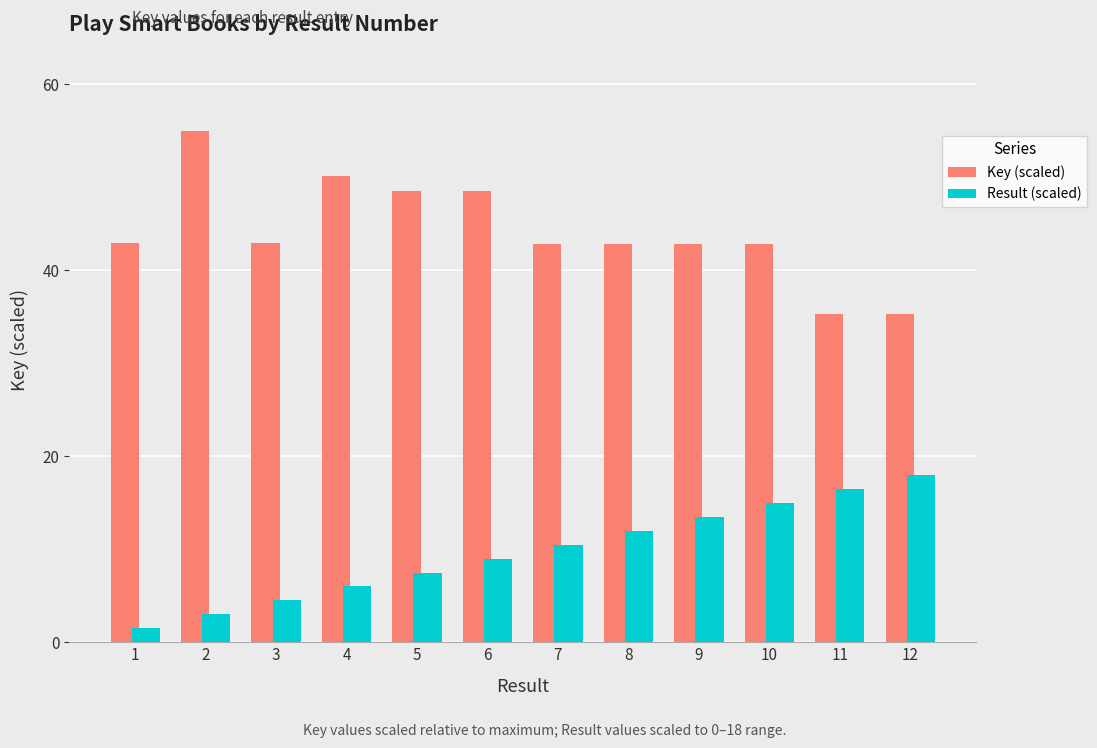

The Result (scaled) series shows 7.9 at 9. True or false?

False